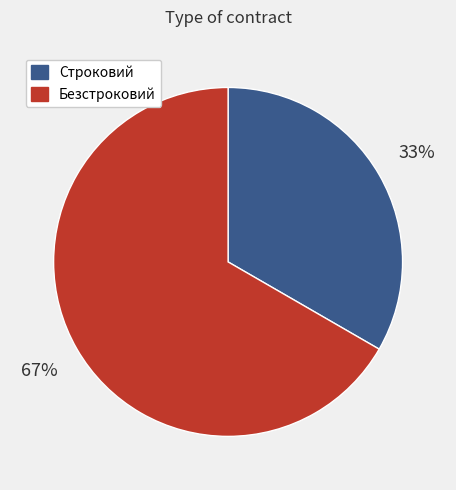

To the nearest percent, what is the combined percentage of Строковий and Безстроковий?

100%